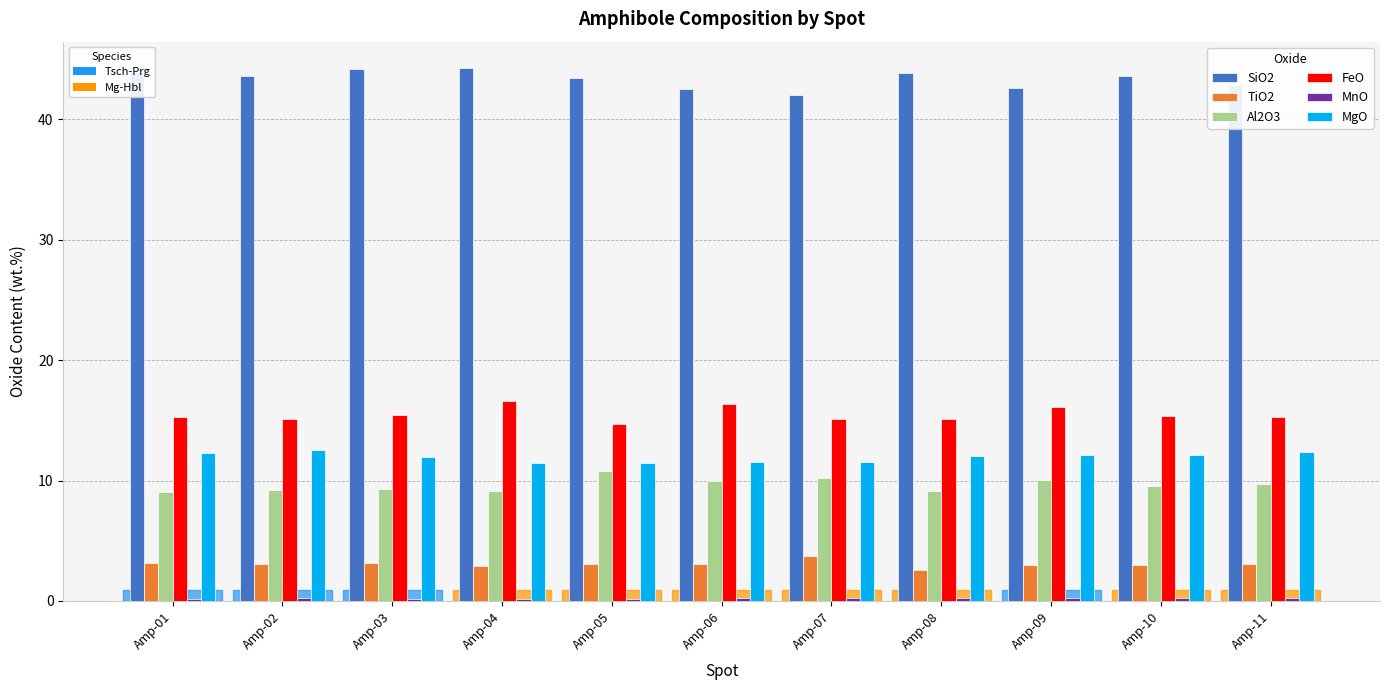

Does the chart contain stacked bars?

No